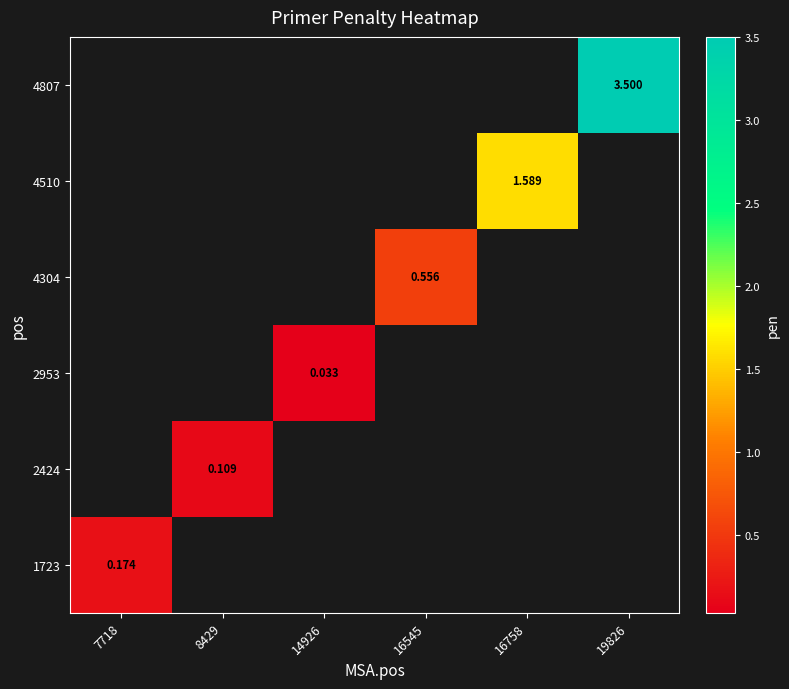

Which series has the largest range (max minus min)?

1723